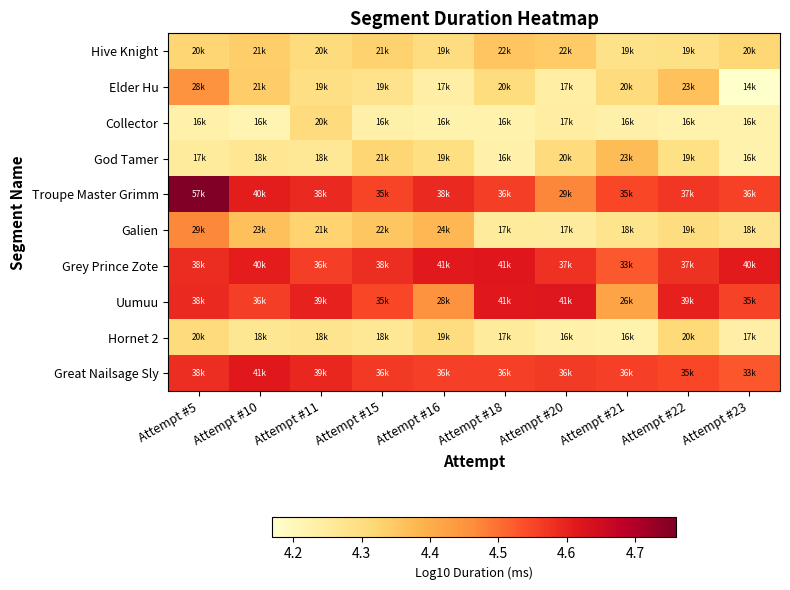

Which series has the largest total across all categories?

Grey Prince Zote